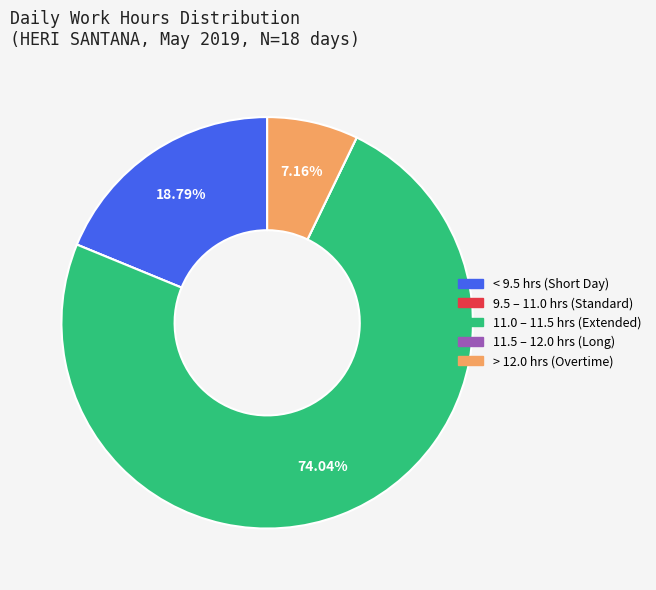

Is there any slice that represents more than half of the pie?

Yes